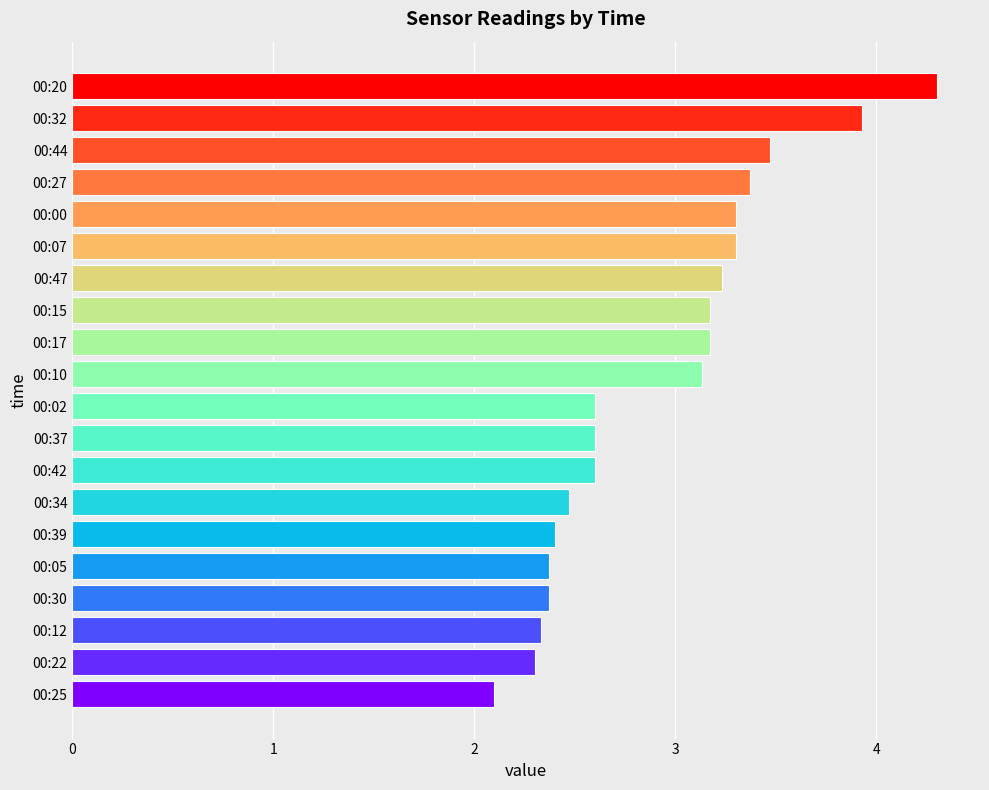

True or false: the data shows 3.3 at 00:00.

True